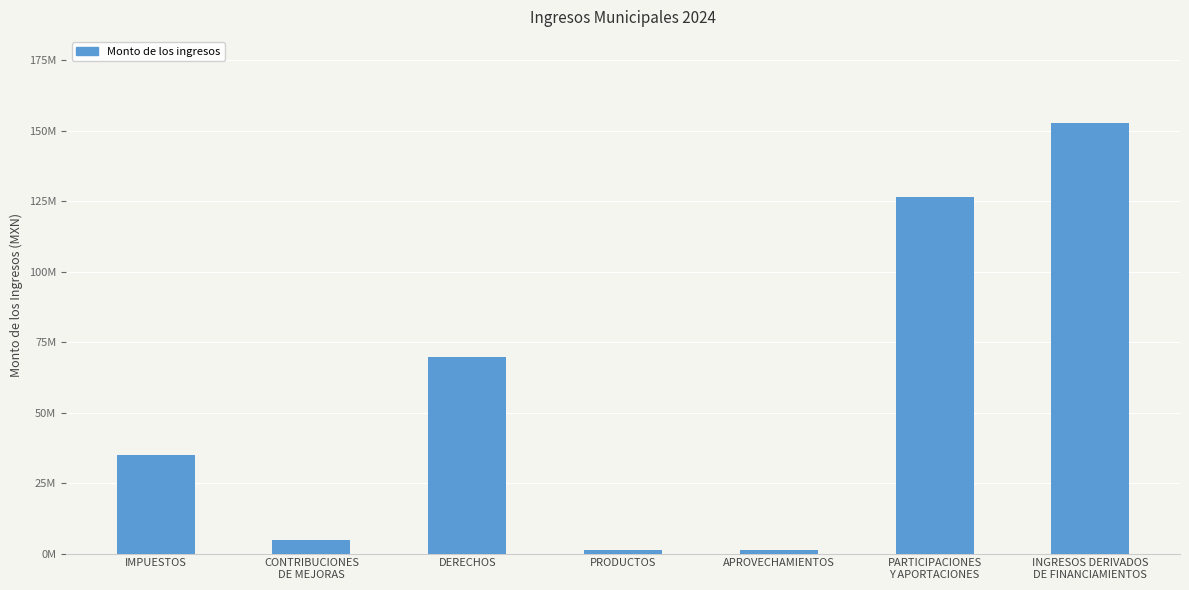

Does the chart contain any negative values?

No